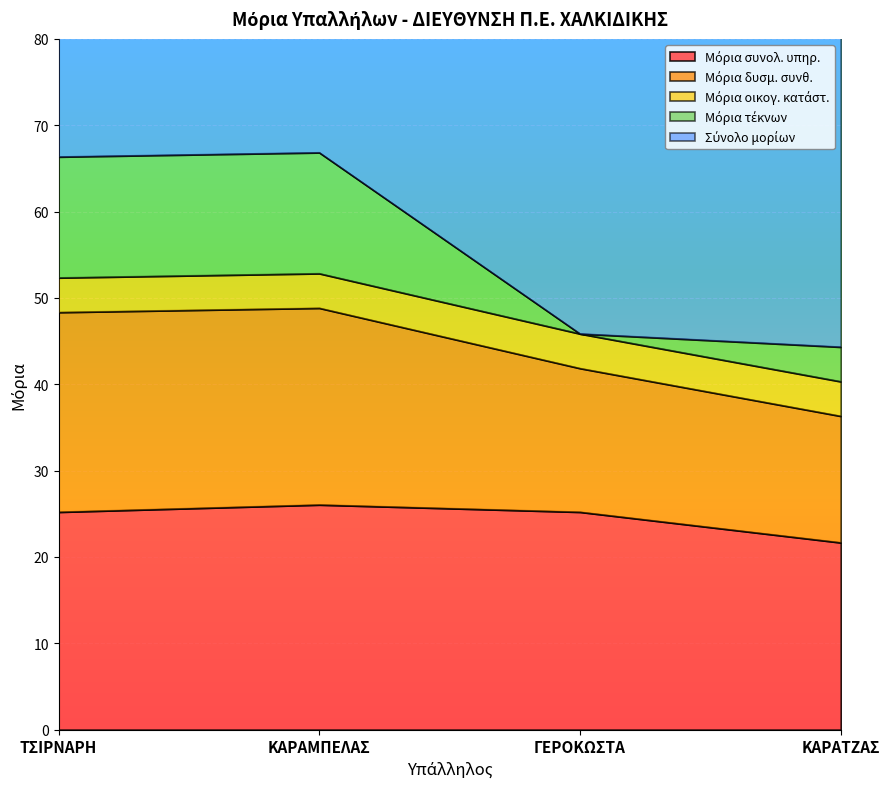

Rank the categories by Μόρια δυσμ. συνθ. value from highest to lowest.

ΚΑΡΑΜΠΕΛΑΣ, ΤΣΙΡΝΑΡΗ, ΓΕΡΟΚΩΣΤΑ, ΚΑΡΑΤΖΑΣ